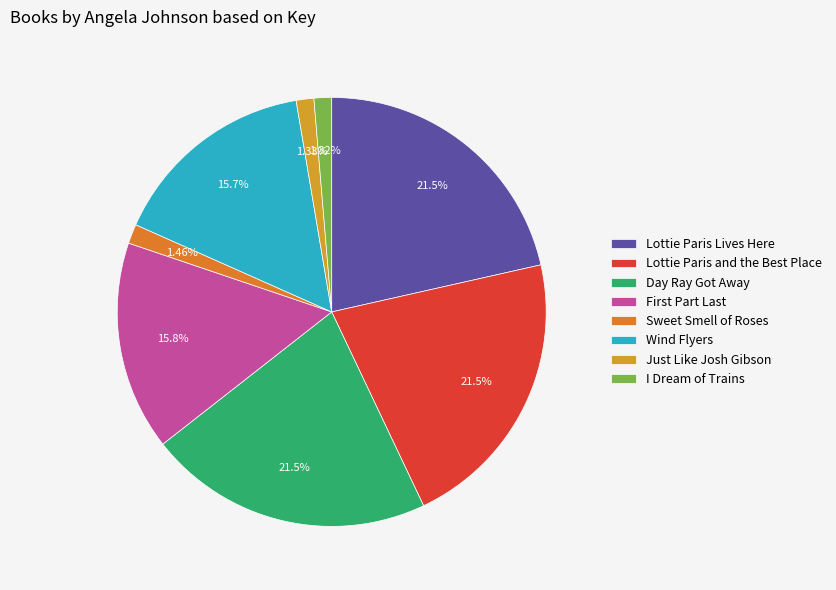

What percentage is NOT represented by Sweet Smell of Roses?

98.5%